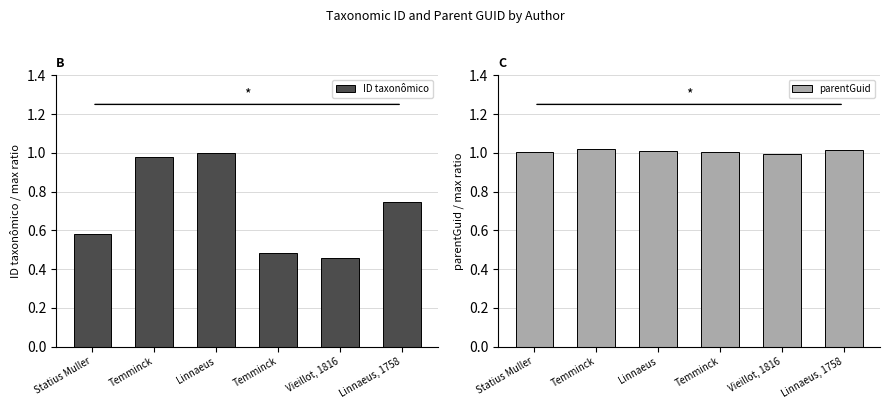

Does the chart contain stacked bars?

No